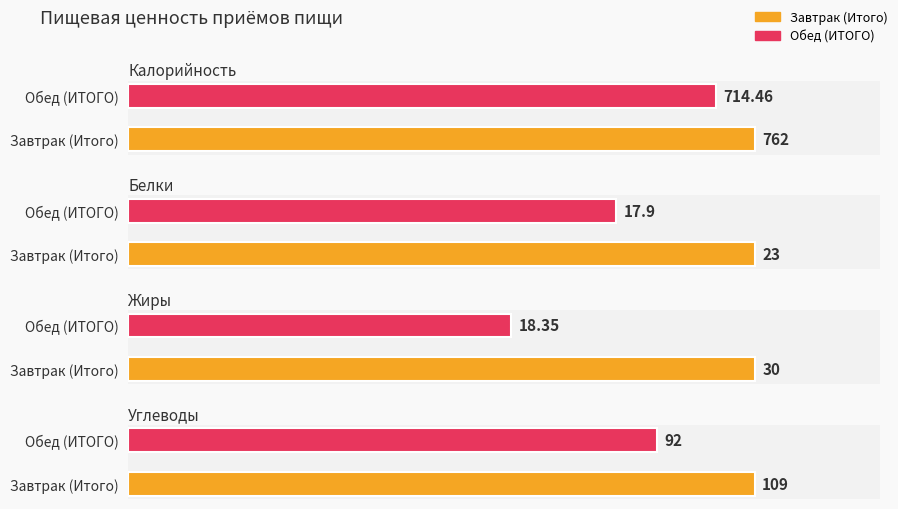

What is the difference between the Калорийность values at Завтрак (Итого) and Обед (ИТОГО)?

47.5